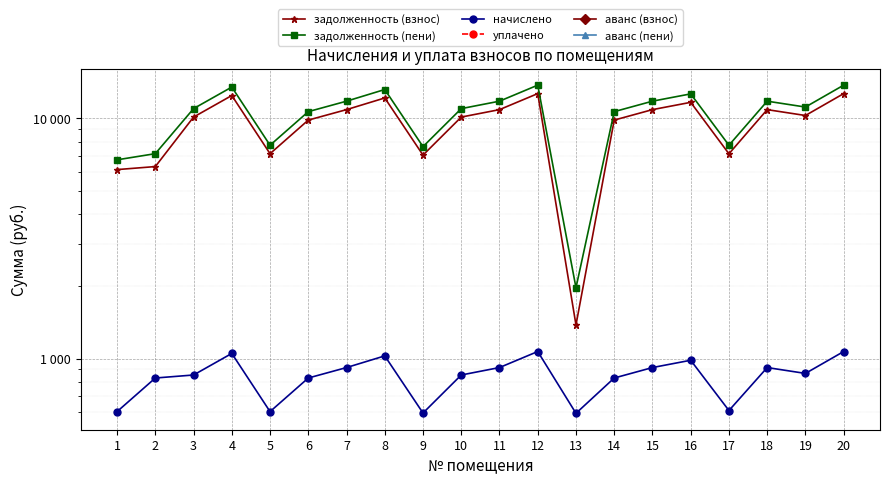

Which series has the largest range (max minus min)?

задолженность (пени)